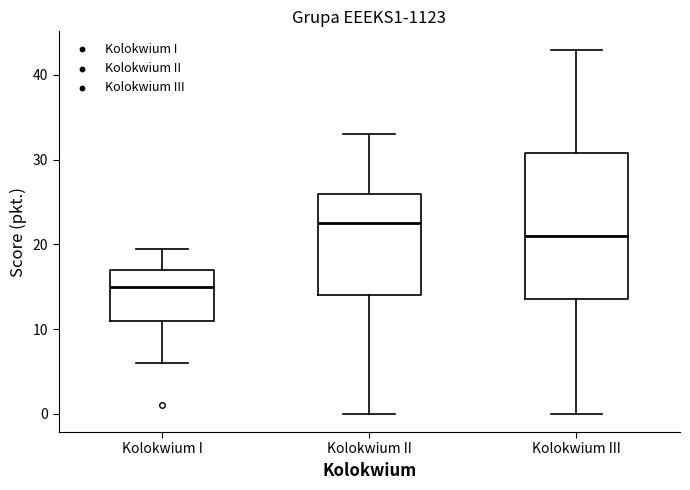

Which box is the tallest, from its lower edge to its upper edge?

Kolokwium III